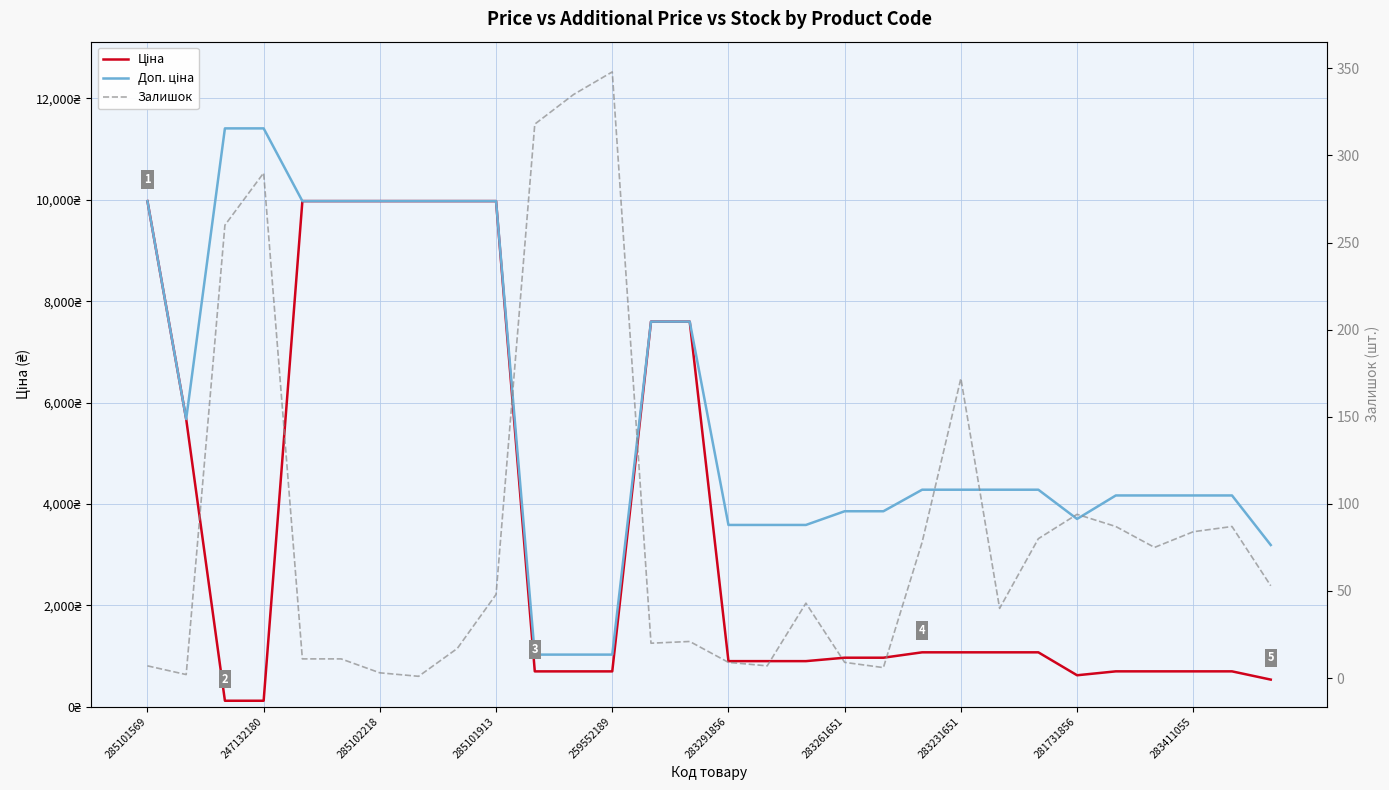

At which label does Доп. ціна first exceed 4279?

285101569